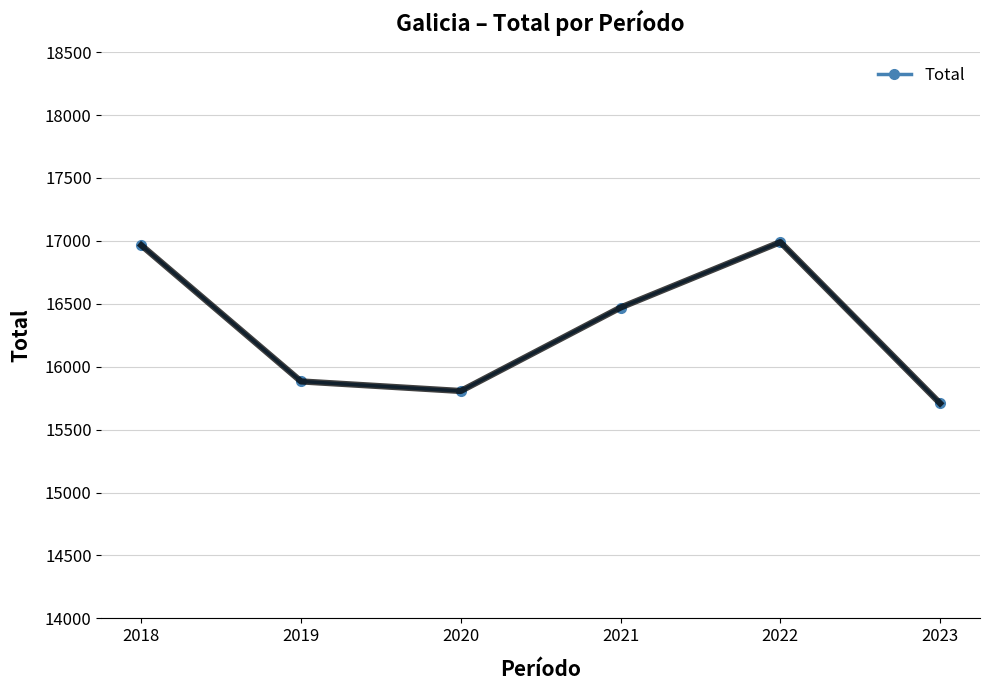

Which label corresponds to the largest value in the chart?

2022